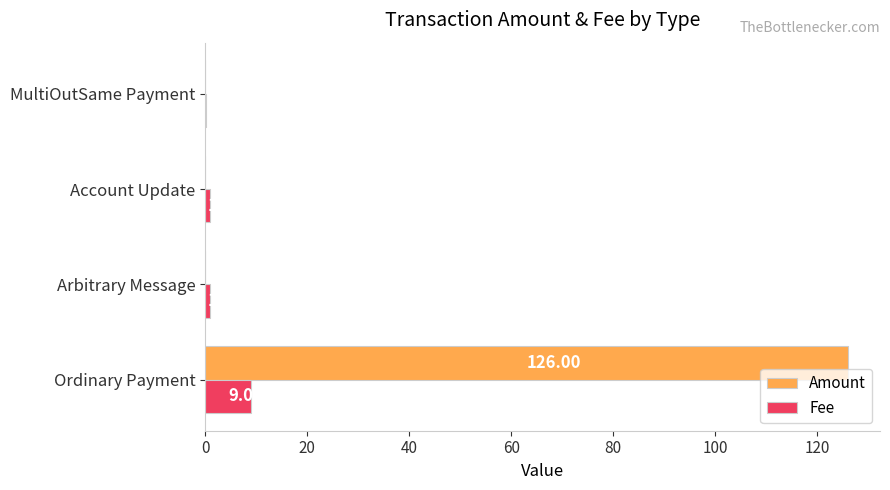

Between Ordinary Payment and Arbitrary Message, which series saw the biggest shift?

Amount